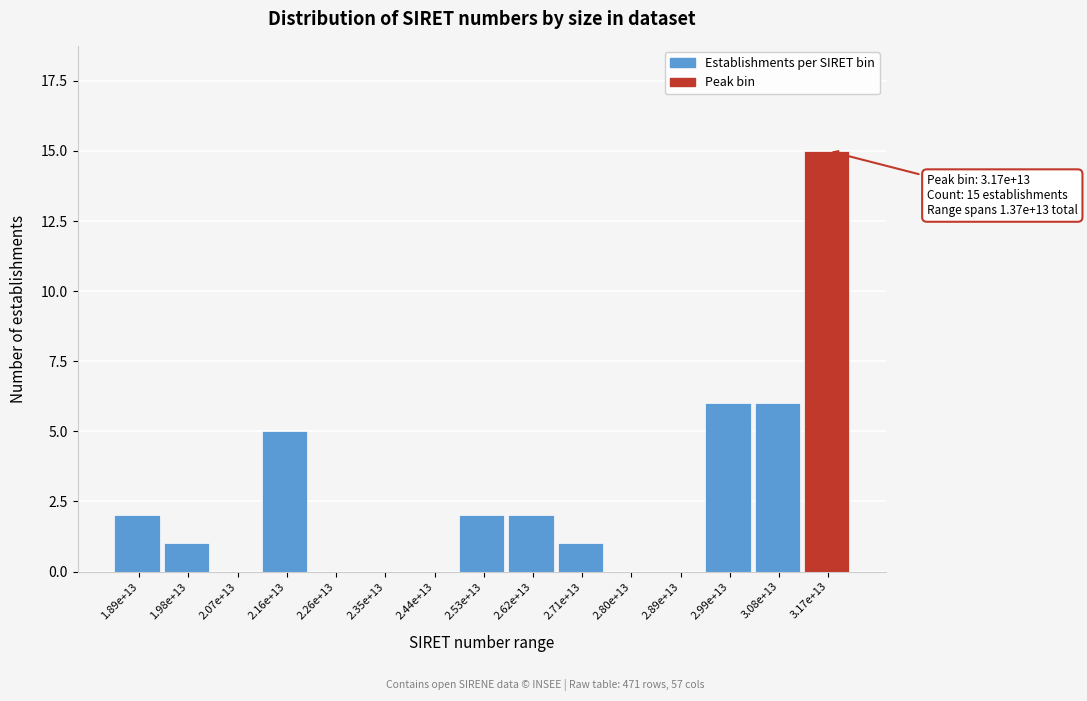

Reading left to right, list all the values displayed in this chart.

1.89e+13=2	1.98e+13=1	2.07e+13=0	2.16e+13=5	2.26e+13=0	2.35e+13=0	2.44e+13=0	2.53e+13=2	2.62e+13=2	2.71e+13=1	2.80e+13=0	2.89e+13=0	2.99e+13=6	3.08e+13=6	3.17e+13=15